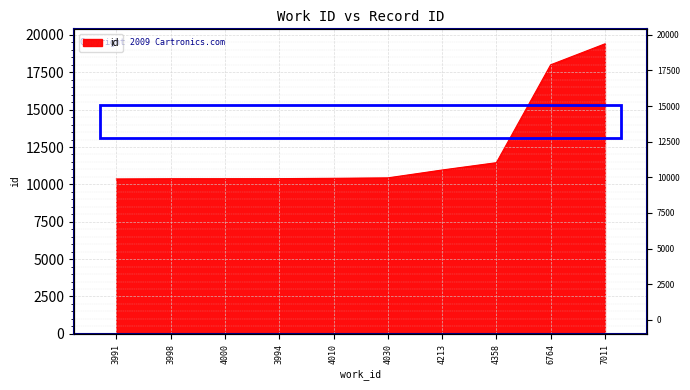

Is it true that the value at 4010 is 10406?

True